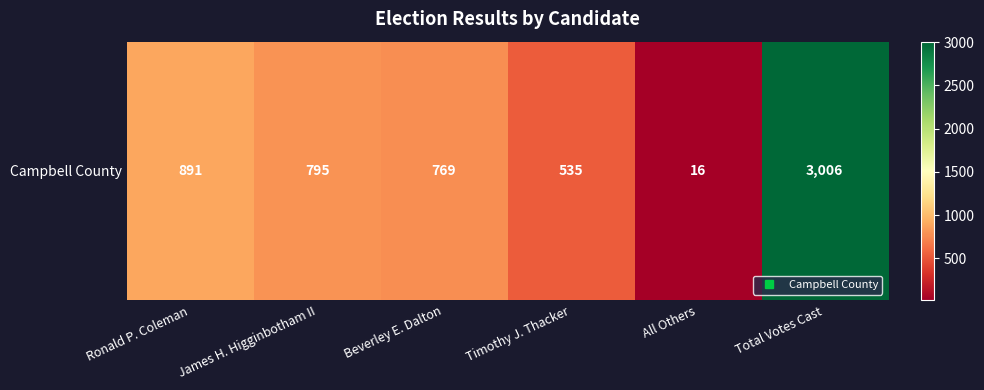

Where is the data nearest to the value 1511?

Ronald P. Coleman